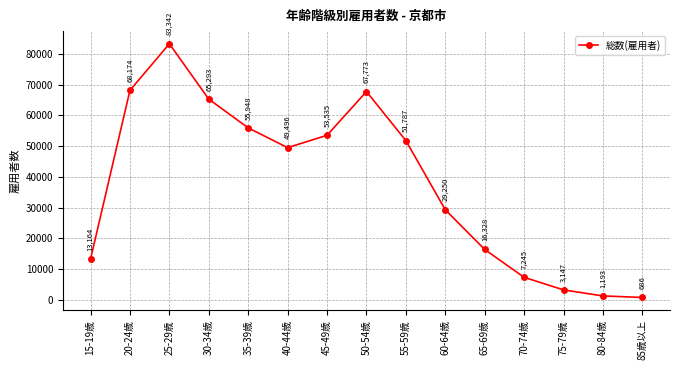

The value at 35-39歳 is 97761. True or false?

False